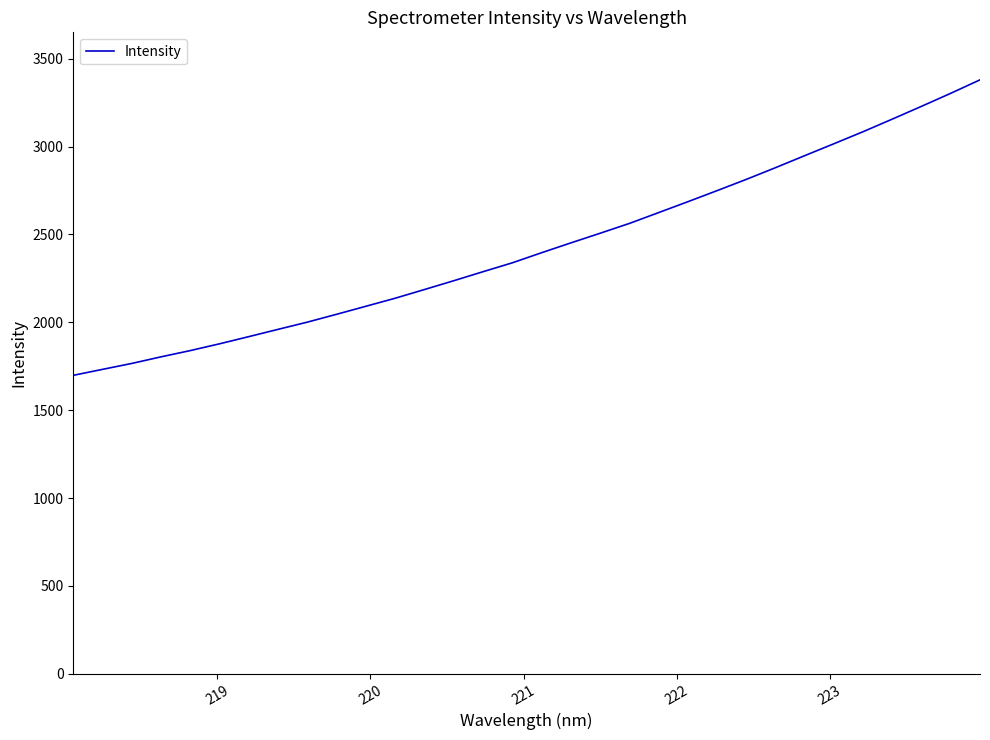

What is the average value?

2428.1